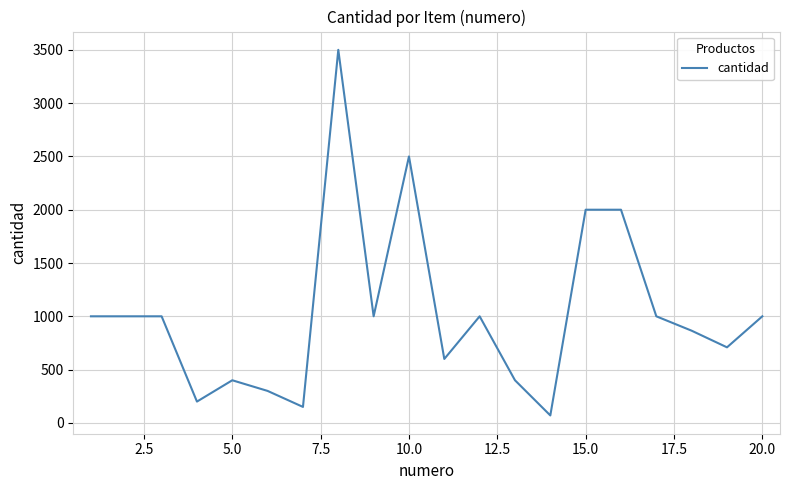

What is the average value?

1035